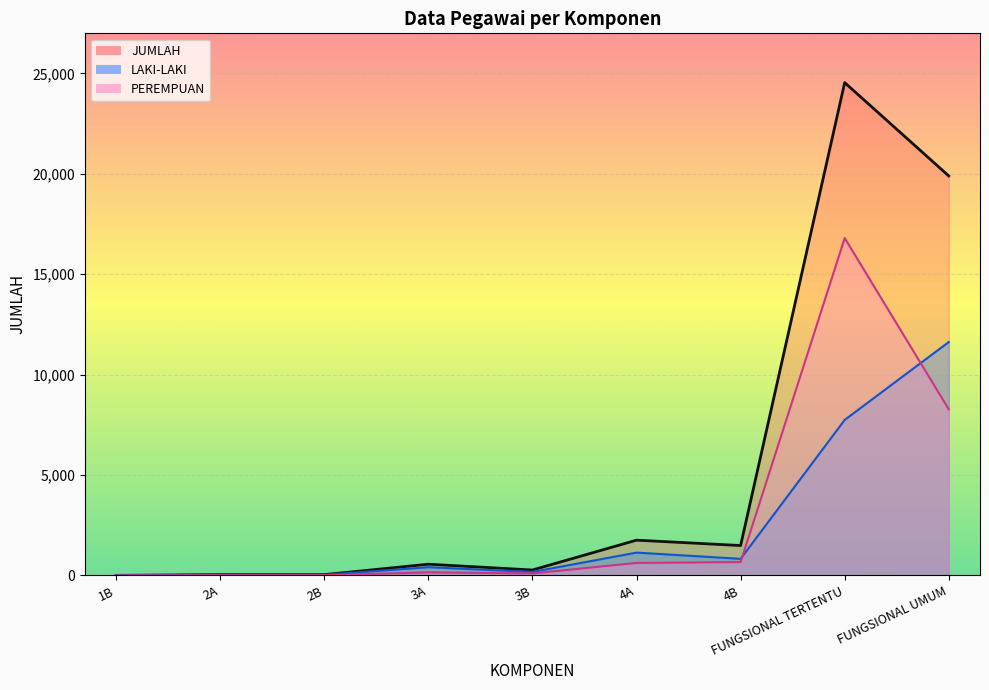

Where does the PEREMPUAN series first go above 149?

4A